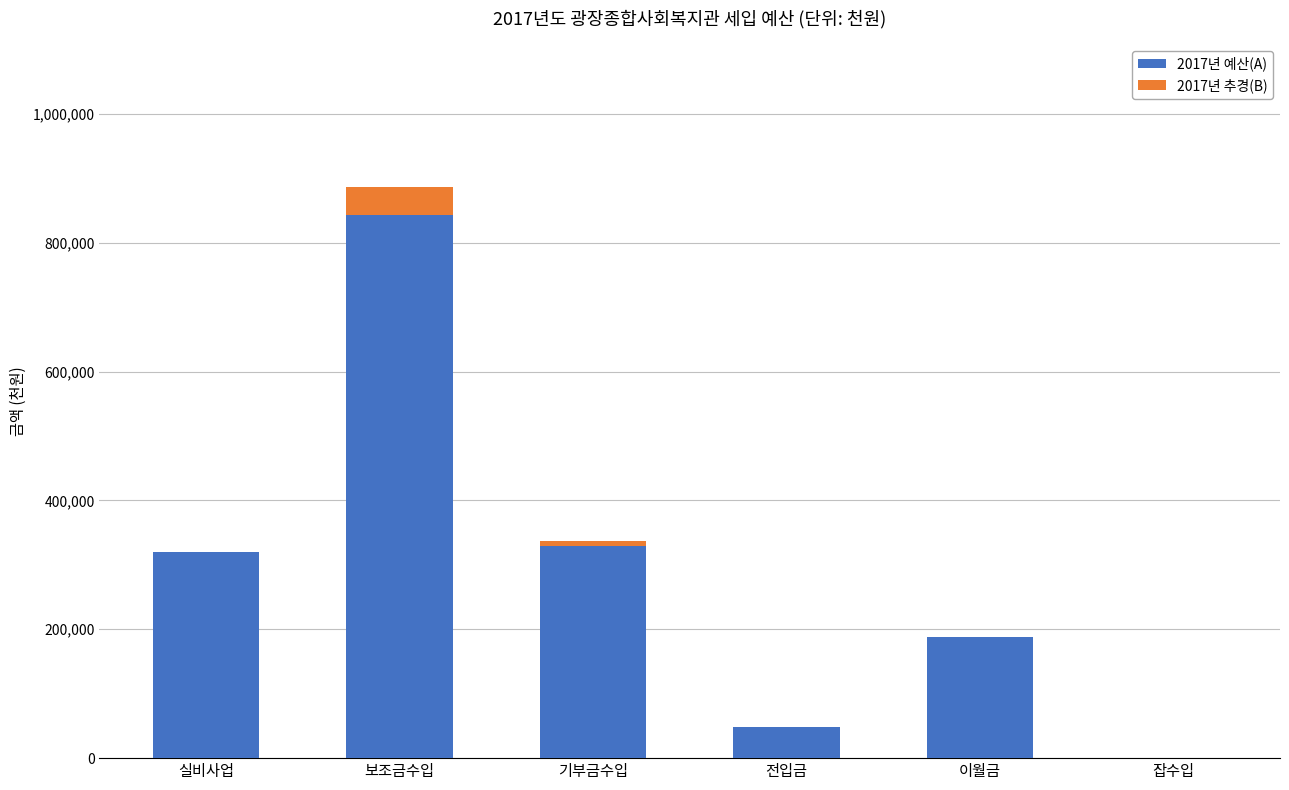

At which label does 2017년 예산(A) reach its peak?

보조금수입